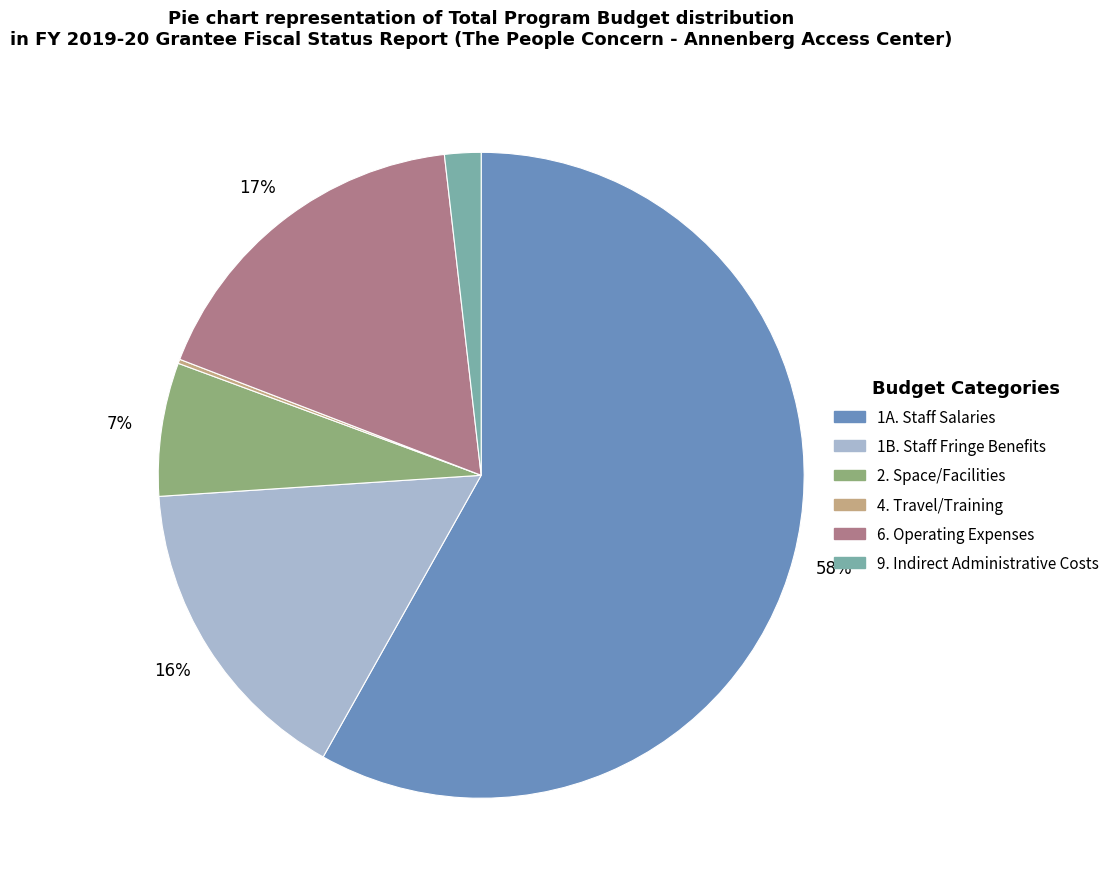

What is the ratio of the value at 6. Operating Expenses to the value at 1B. Staff Fringe Benefits?

1.1